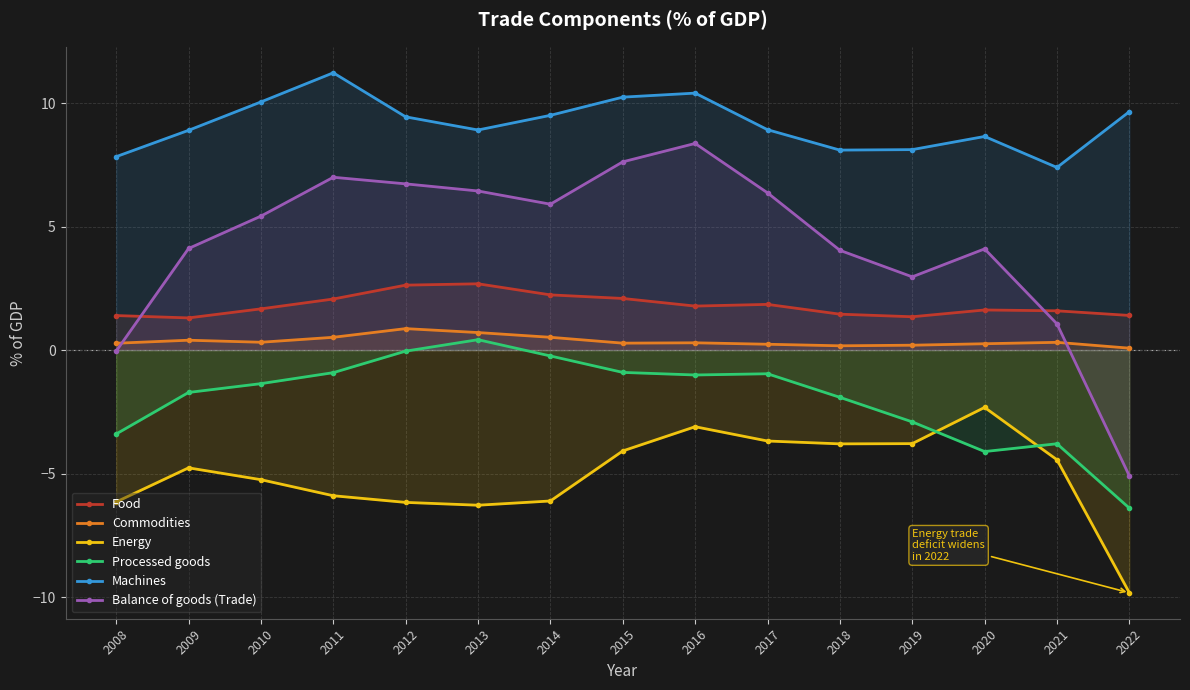

Which series changed the most between 2012 and 2022?

Balance of goods (Trade)